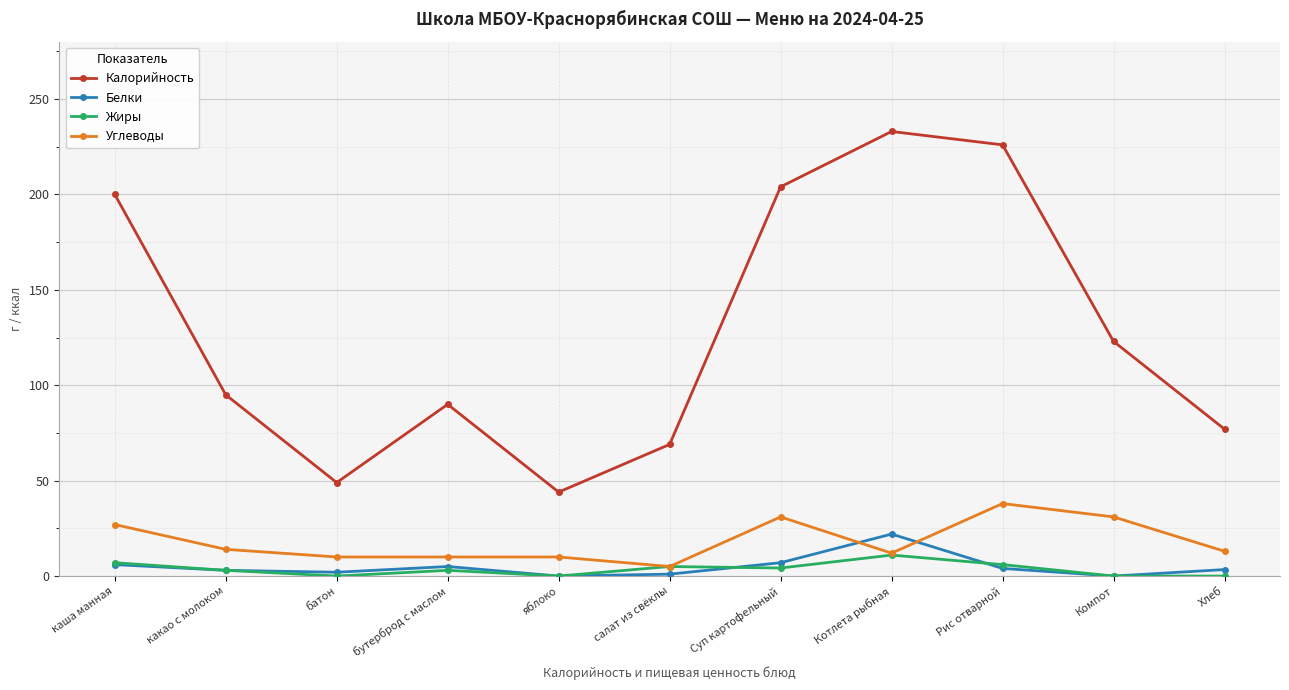

List the series in order of their peak value, highest first.

Калорийность, Углеводы, Белки, Жиры